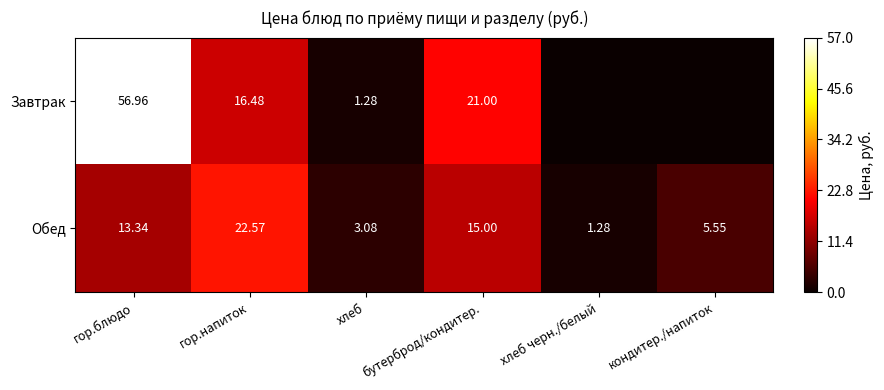

Is the value of Обед at кондитер./напиток greater than the value of Завтрак at гор.напиток?

No